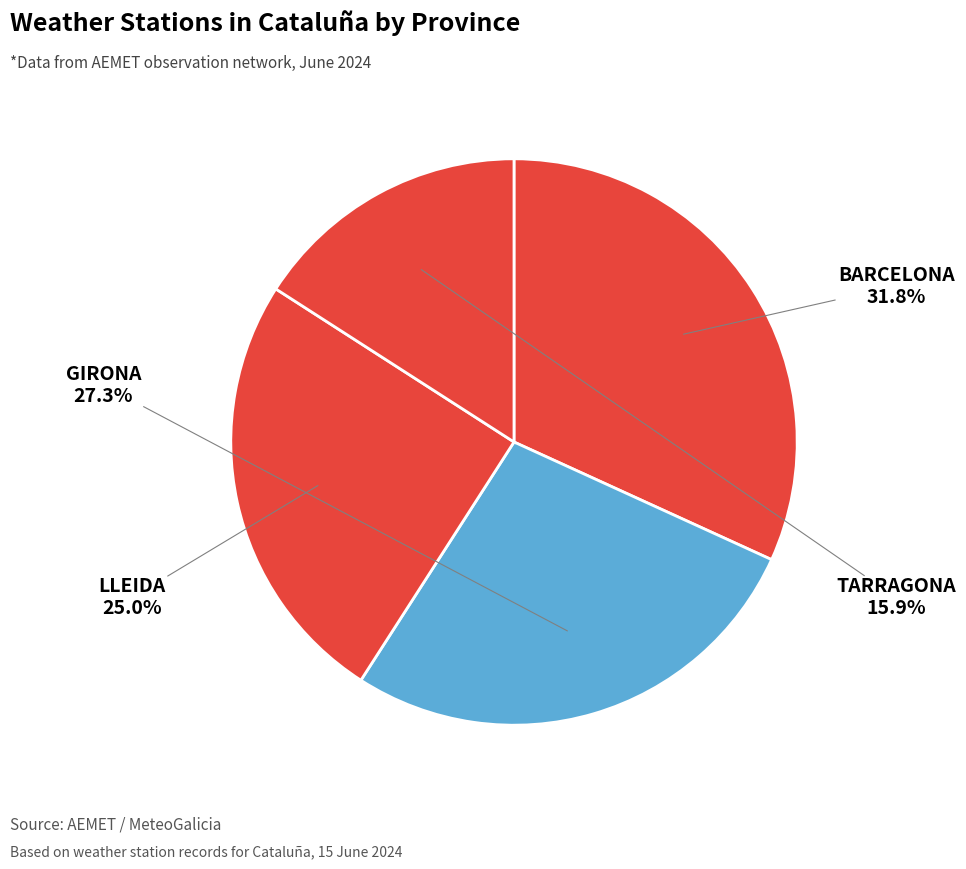

How many slices are in this pie chart?

4